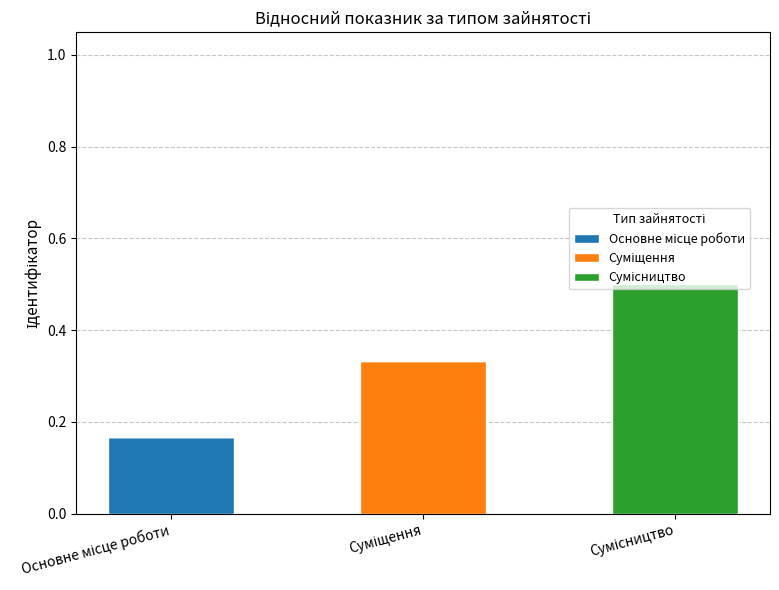

Count the number of categories in the chart.

3